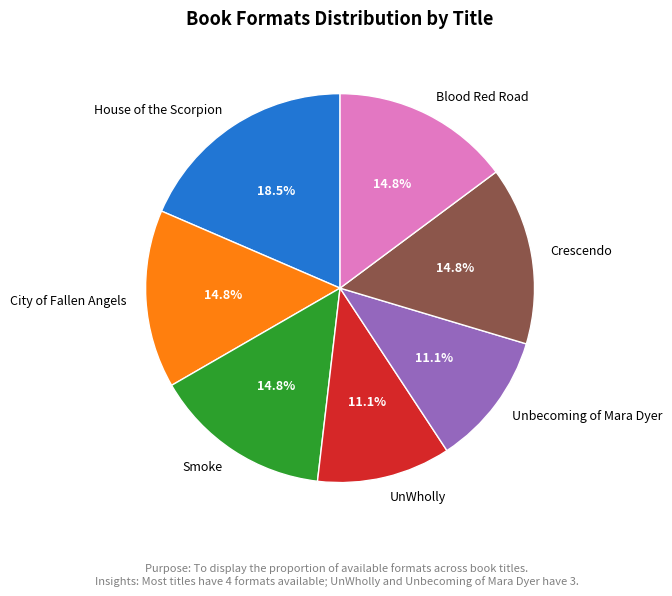

Which slice is the largest?

House of the Scorpion